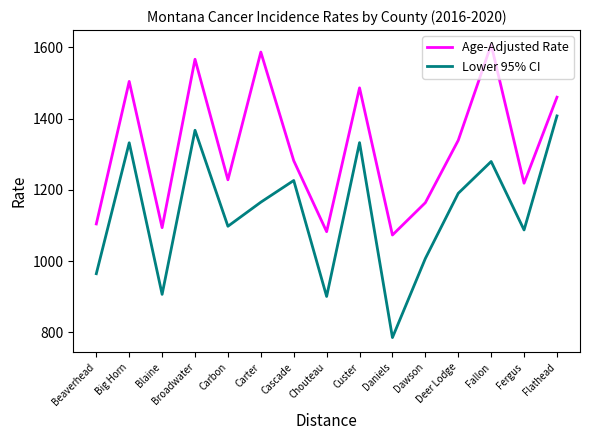

At which category is the sum across all series the highest?

Broadwater